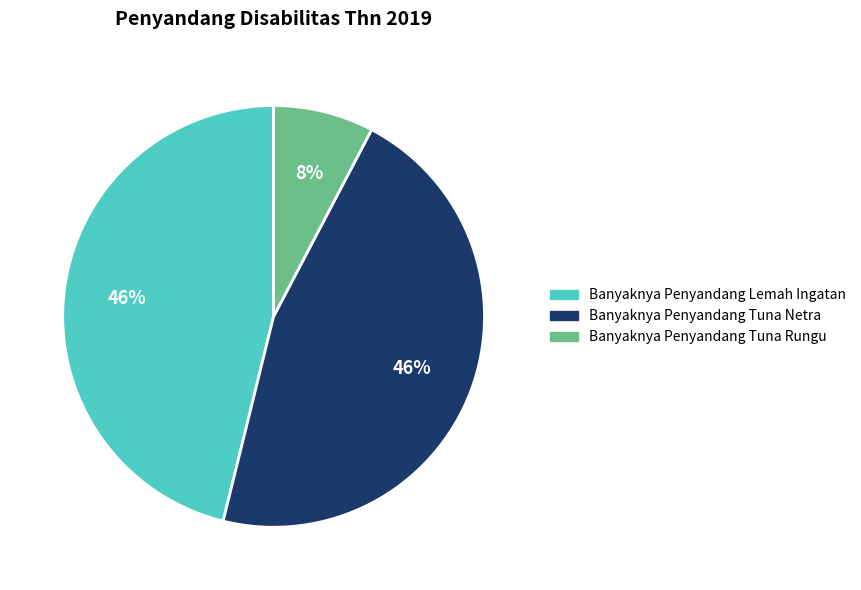

Does Banyaknya Penyandang Tuna Rungu account for over 50% of the chart?

No